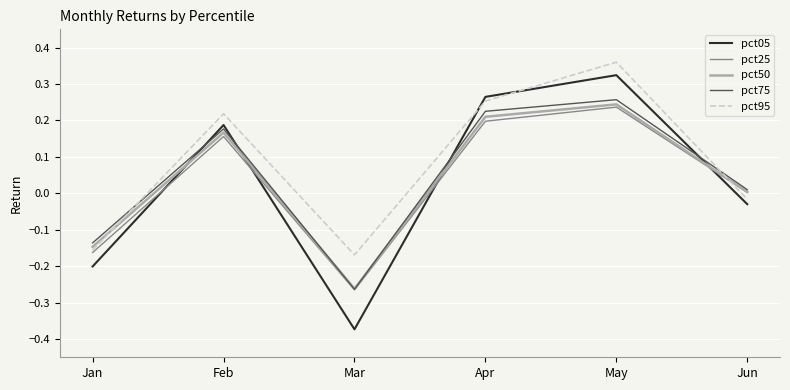

At which category does the chart reach its peak across all series?

May